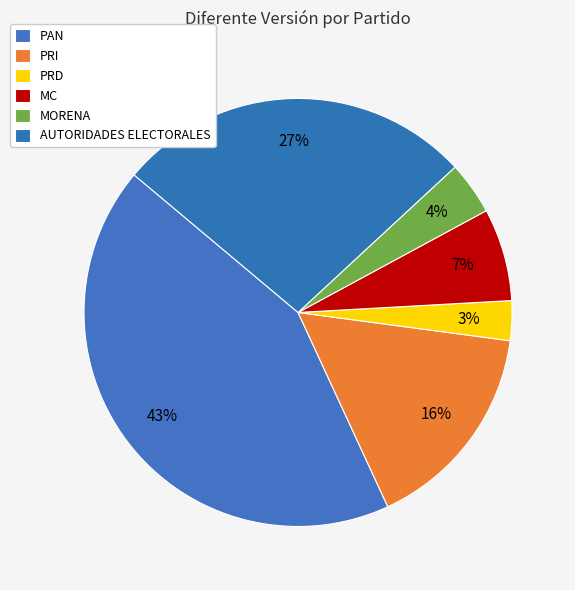

To the nearest percent, what portion does PRI represent?

16%